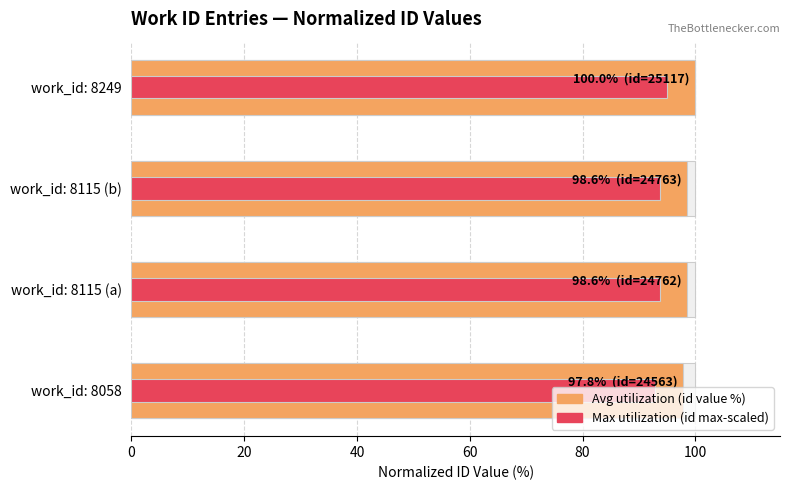

Are the bars grouped side by side (vs. stacked)?

Yes